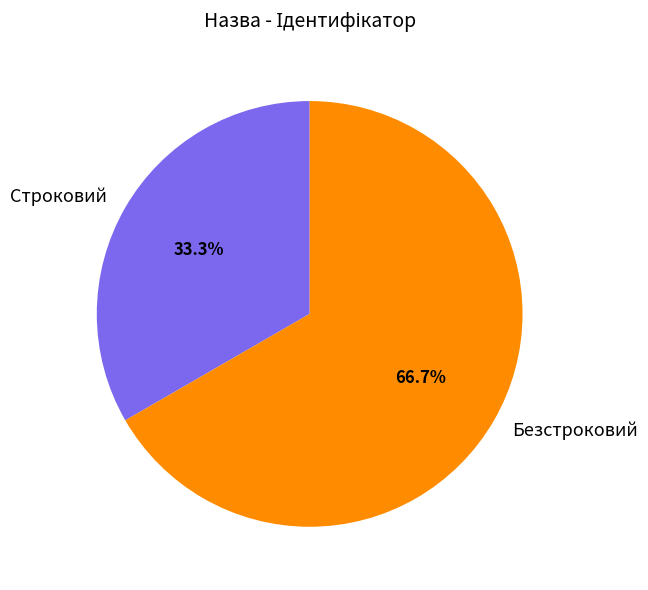

Count the number of slices in the pie.

2